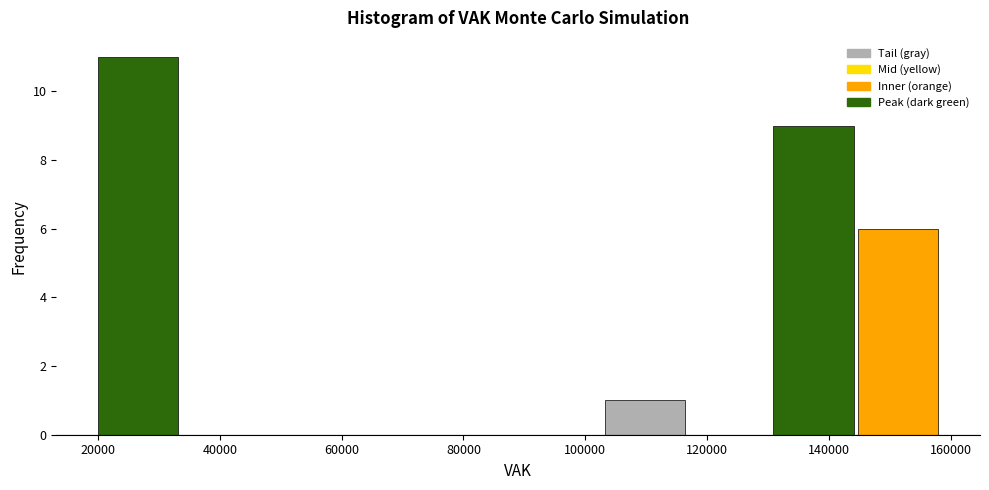

Which range on the x-axis has the tallest bar?

20000 to 34000